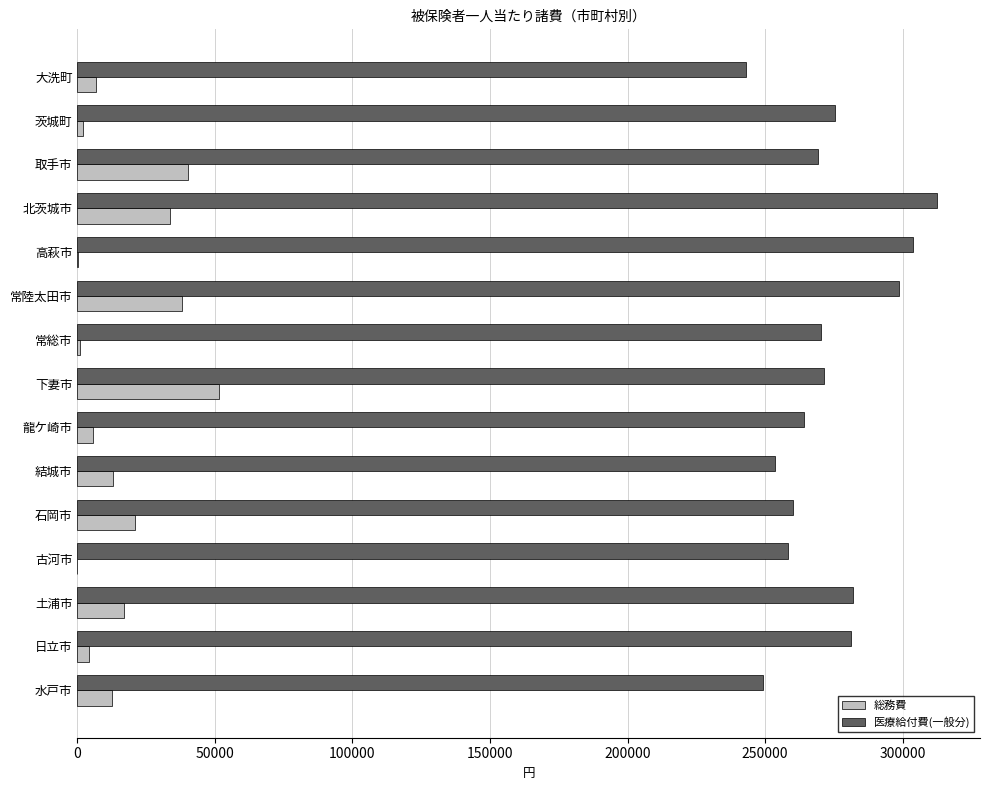

At which label is 総務費 closest to 25800?

石岡市